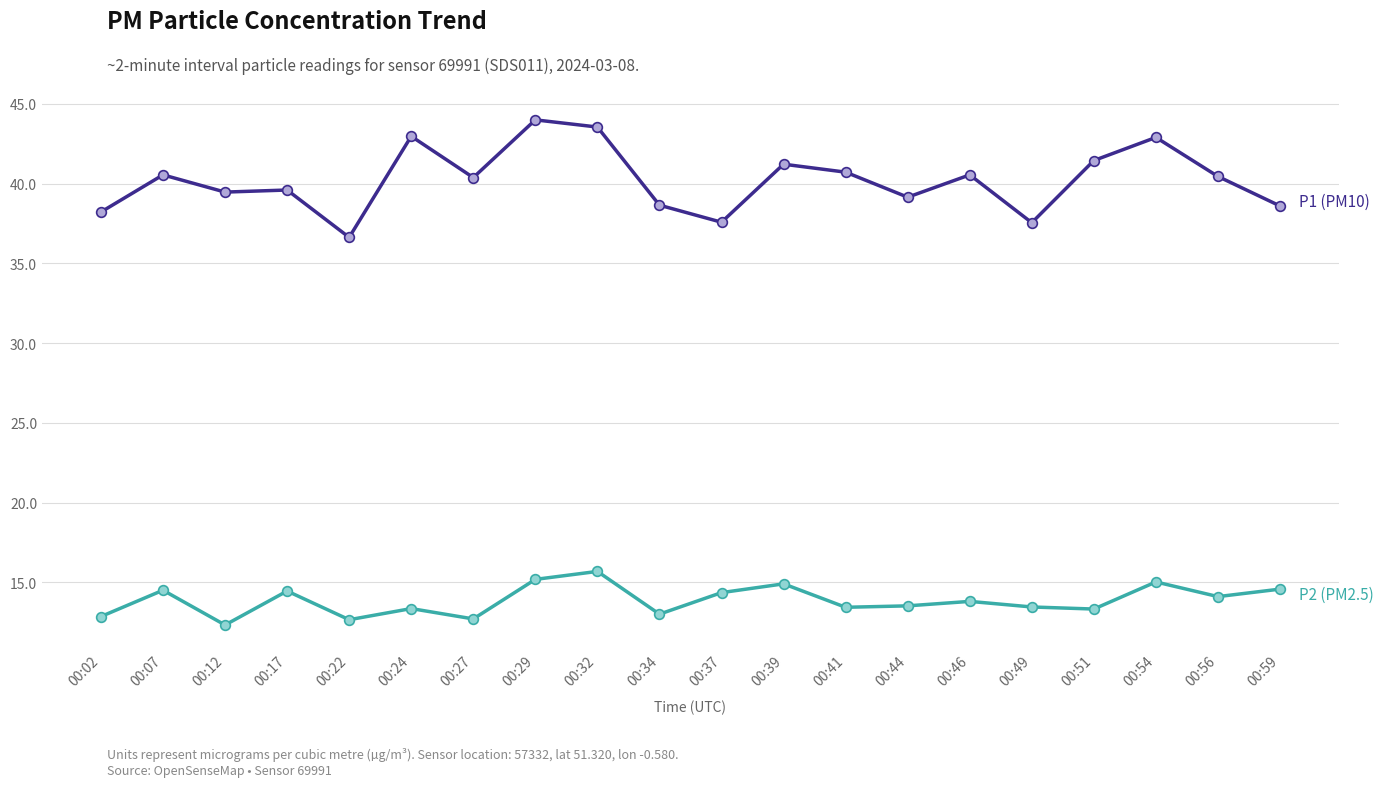

What is the maximum value shown in the chart?

44.0